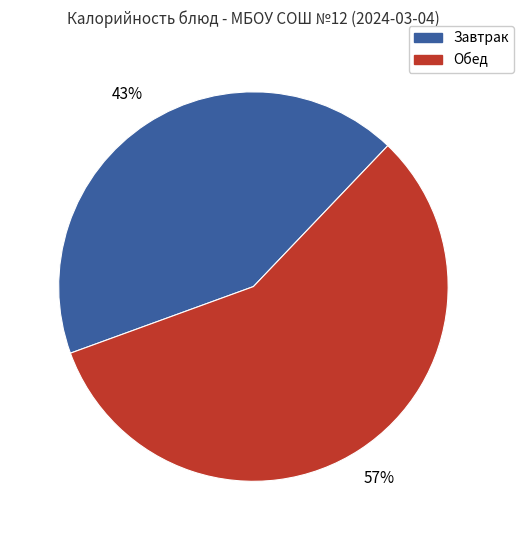

What percentage is the Обед slice, to the nearest percent?

57%